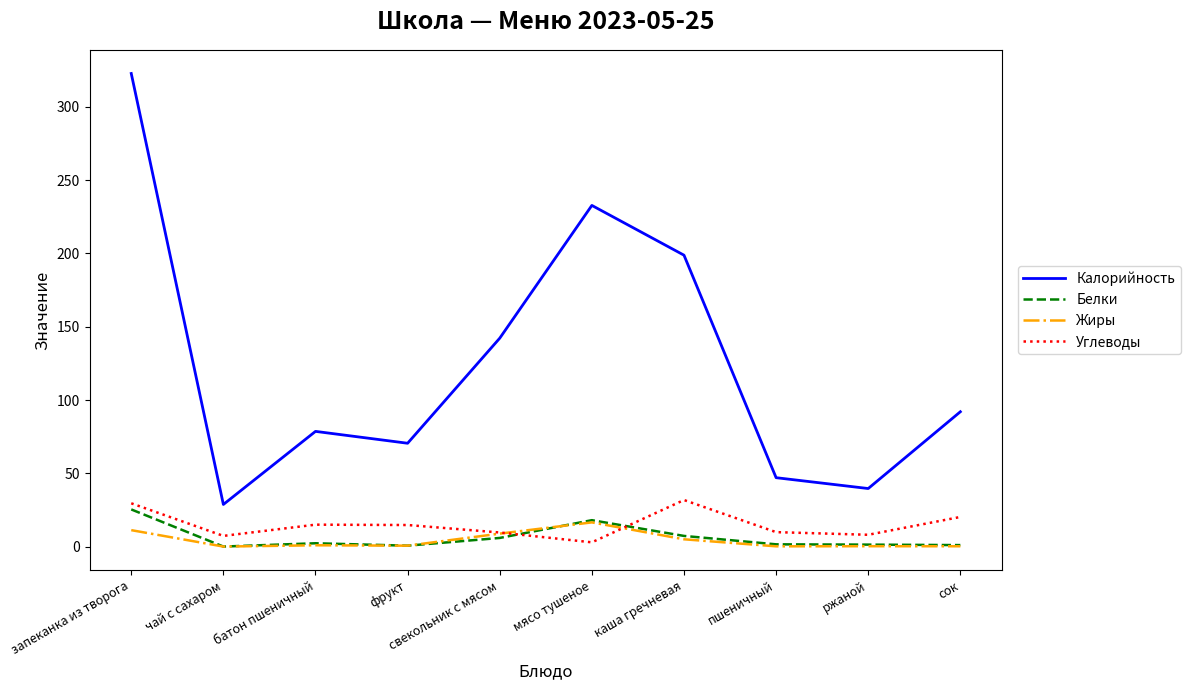

In Углеводы, how many points are higher than both neighbors (excluding endpoints)?

2